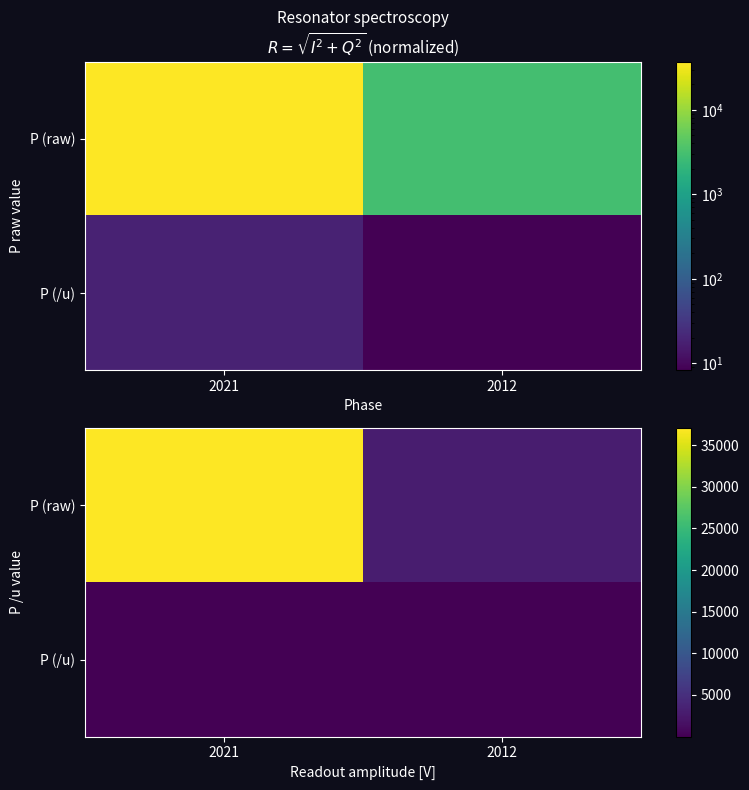

At which label is P (raw) closest to 20000?

2021